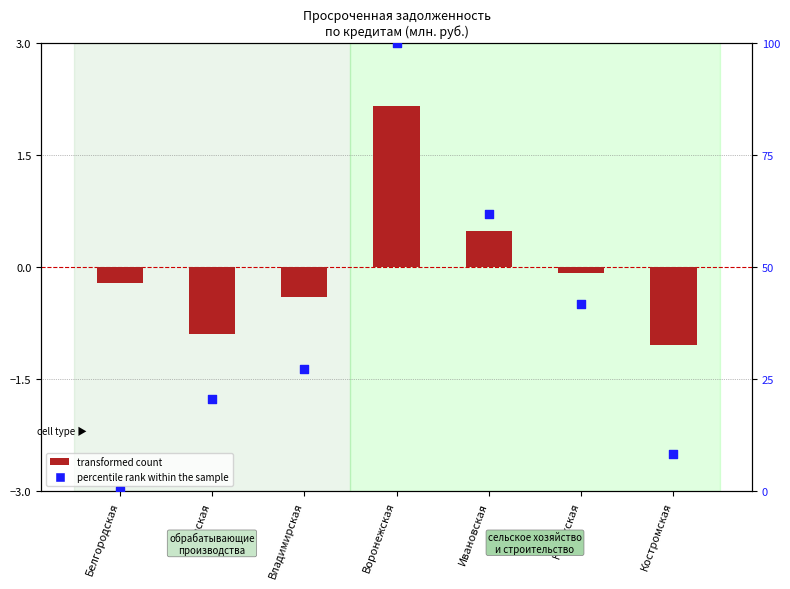

What is the total value across all series at Воронежская?

102.2